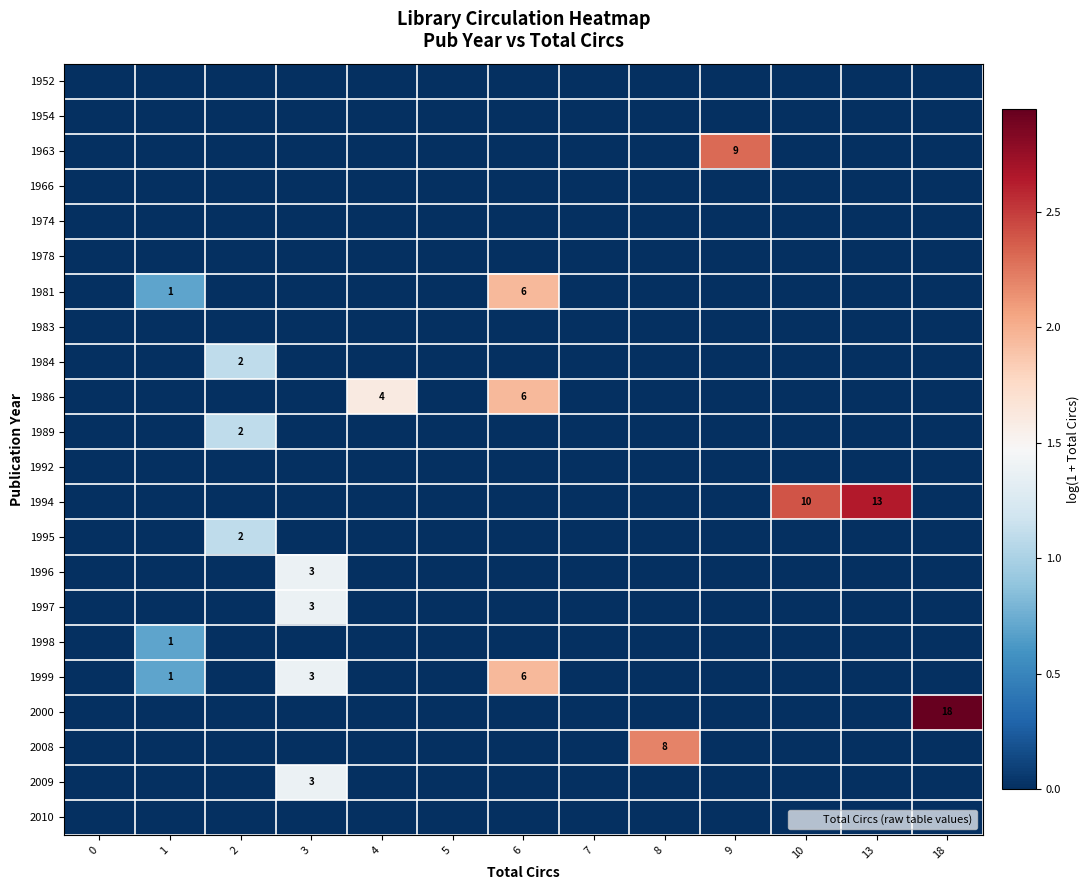

Which label corresponds to the largest value in the chart?

18